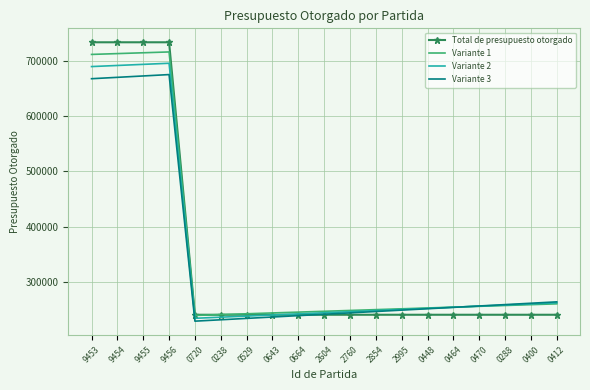

What position from the right is 0529?

13